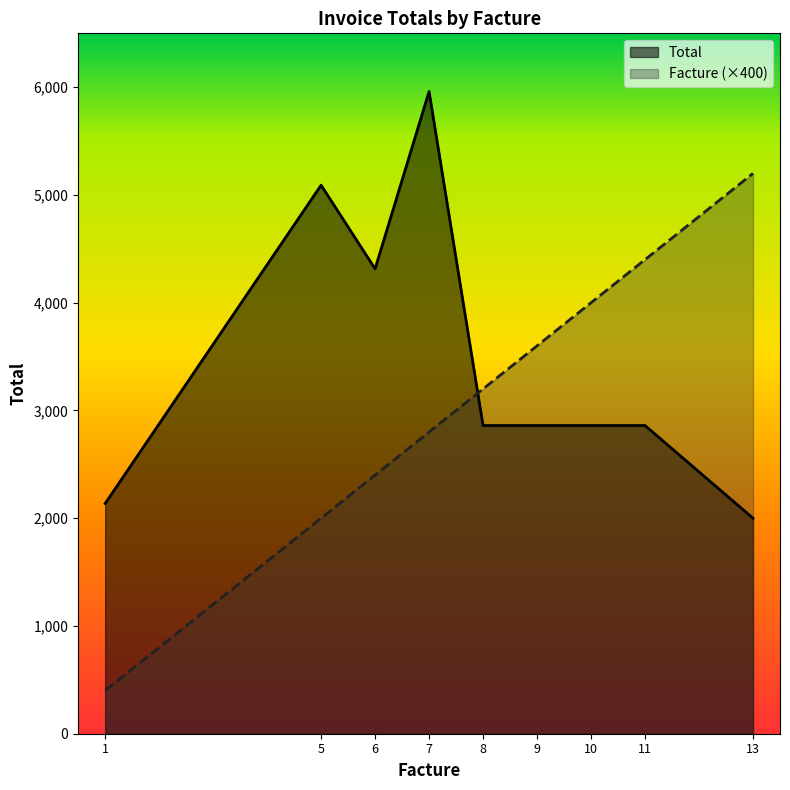

What is the average value of the Total series?

3438.0